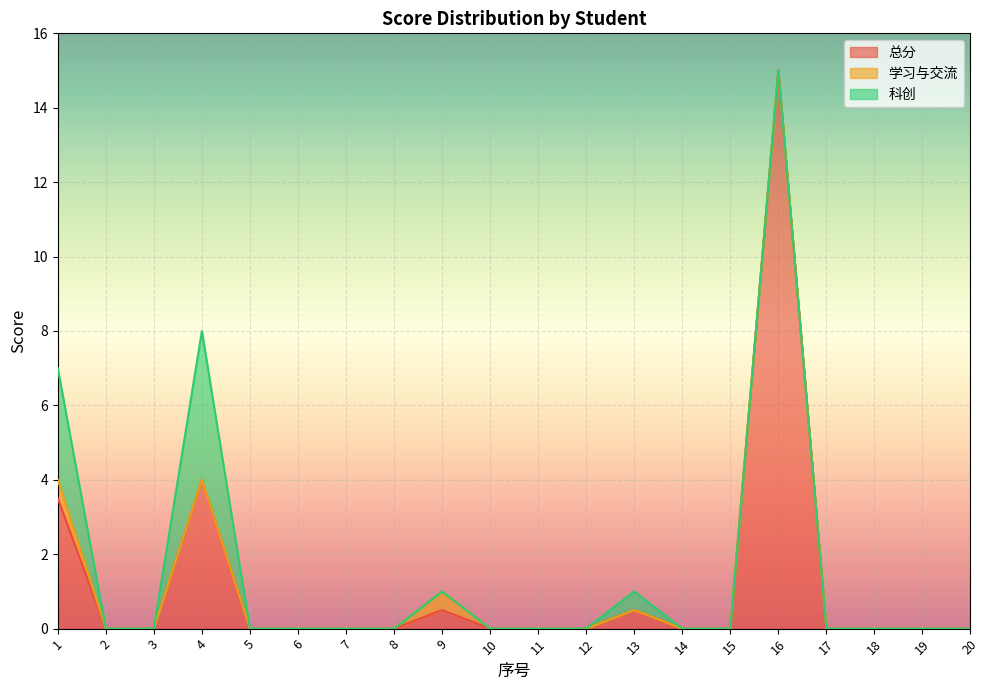

True or false: 总分 and 学习与交流 intersect in this chart.

False